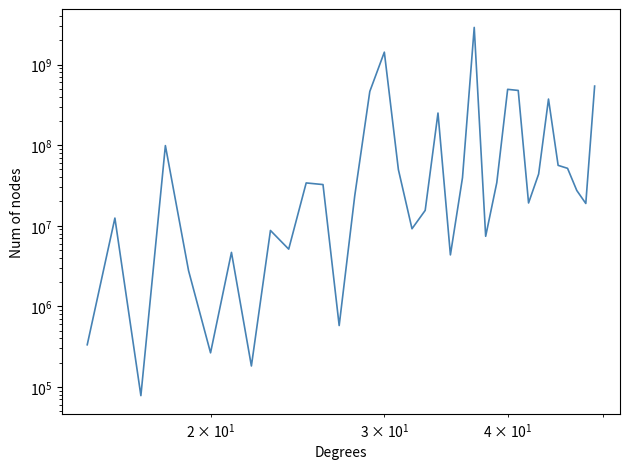

How many interior local valleys (lower than both neighbors) does the data have?

10